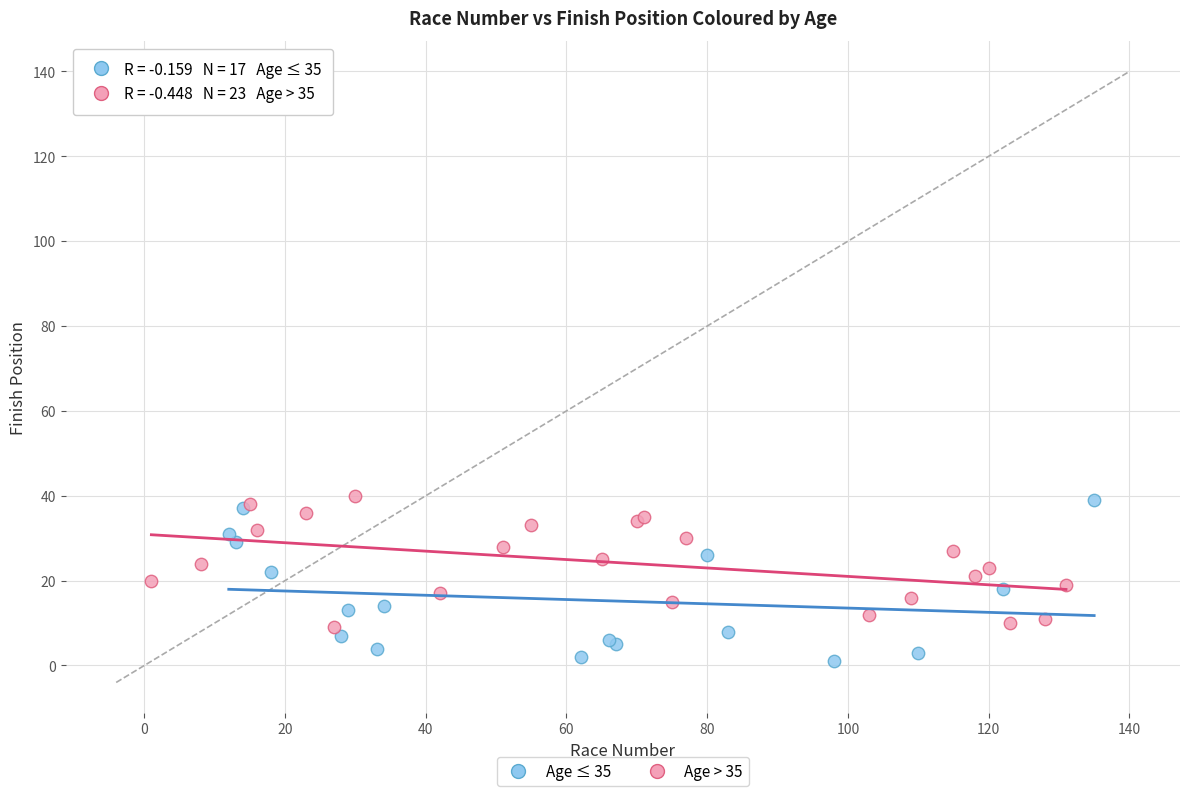

What are all the series names shown in the legend?

Age ≤ 35, Age > 35